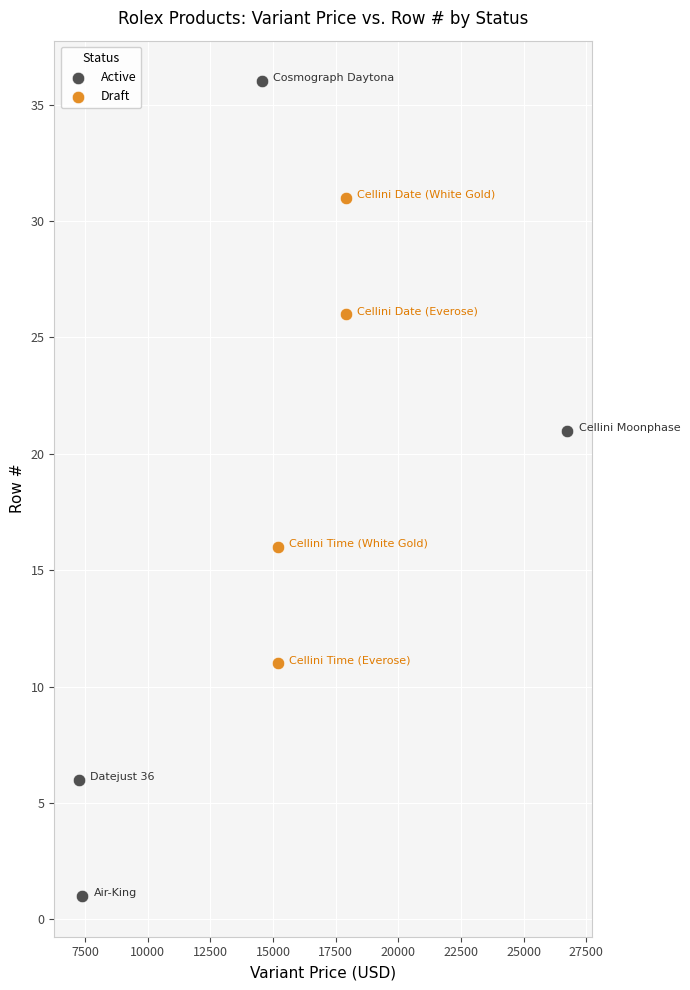

Which series contains the highest Y value?

Active